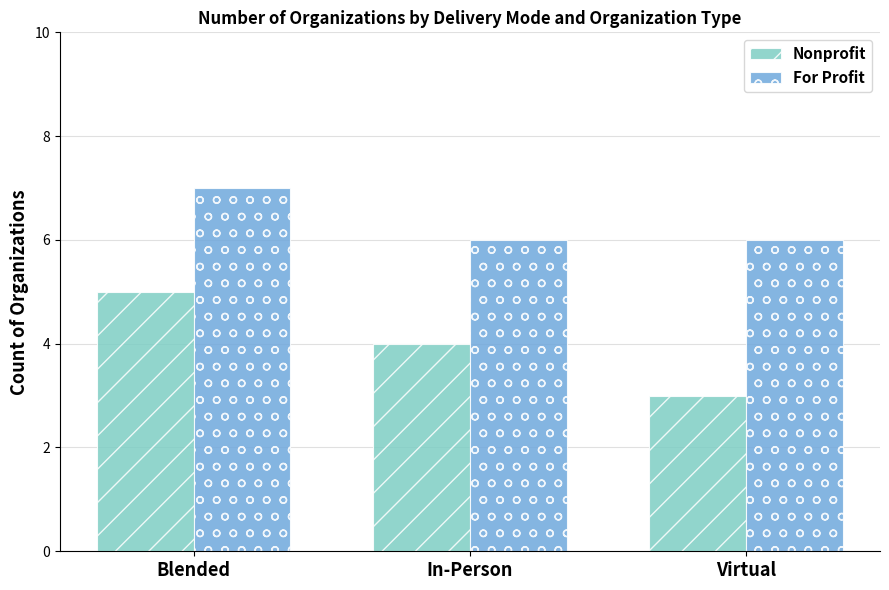

Is the value of For Profit at In-Person greater than the value of Nonprofit at Blended?

Yes